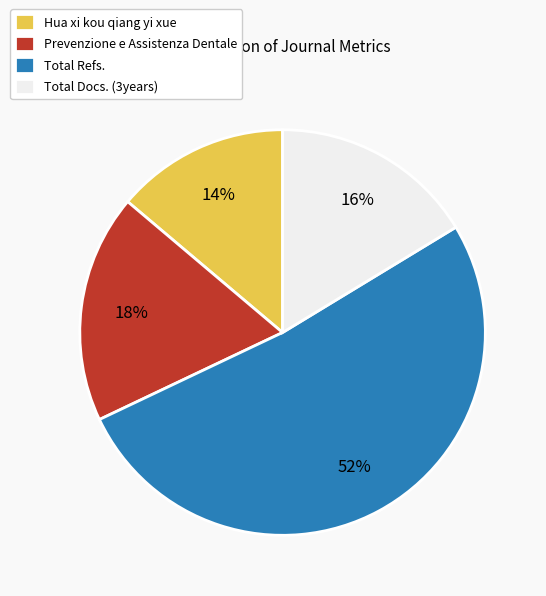

True or false: Total Refs. accounts for 52% of the total.

True